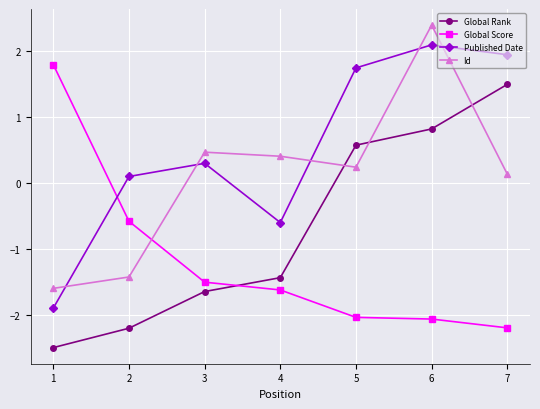

Does the chart display data point markers on the line(s)?

Yes